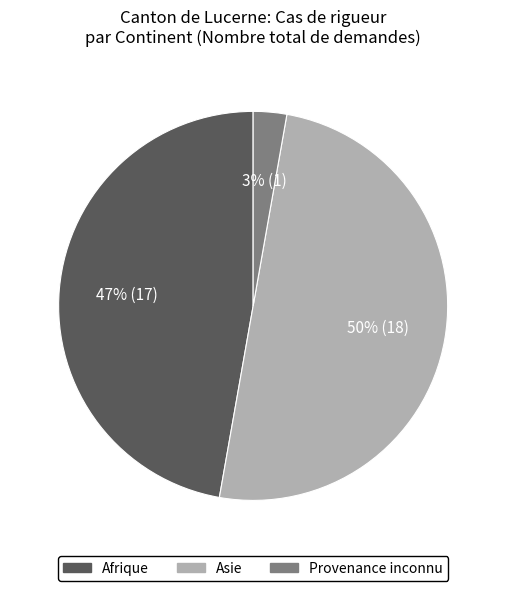

Which has a higher value, Asie or Afrique?

Asie